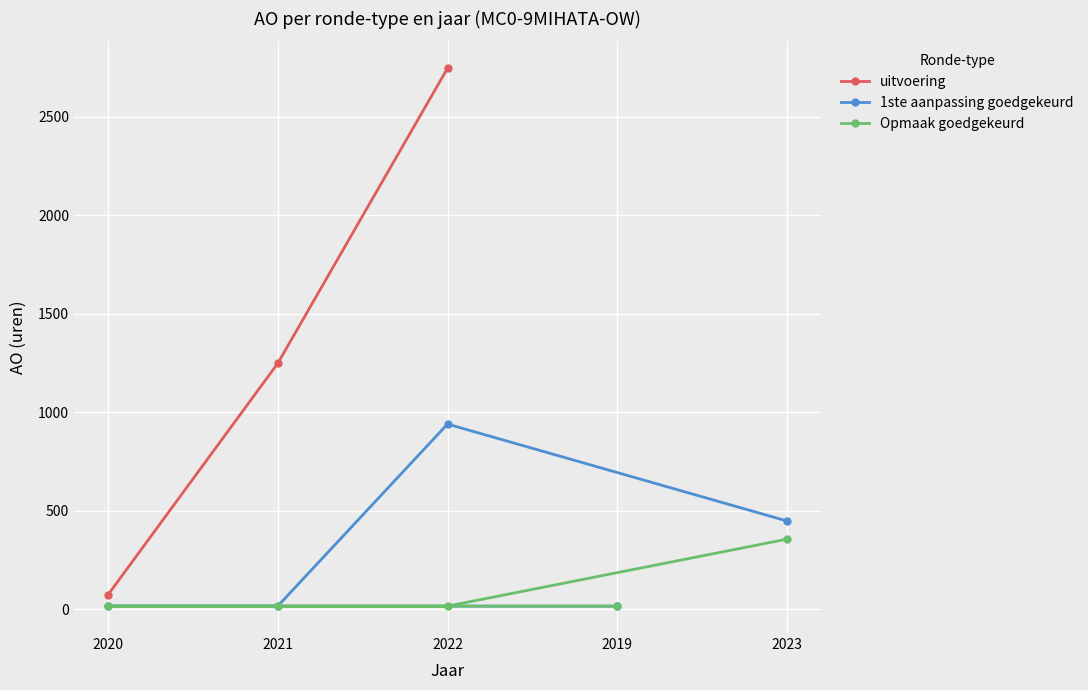

True or false: Opmaak goedgekeurd has a value of 356 at 2023.

True